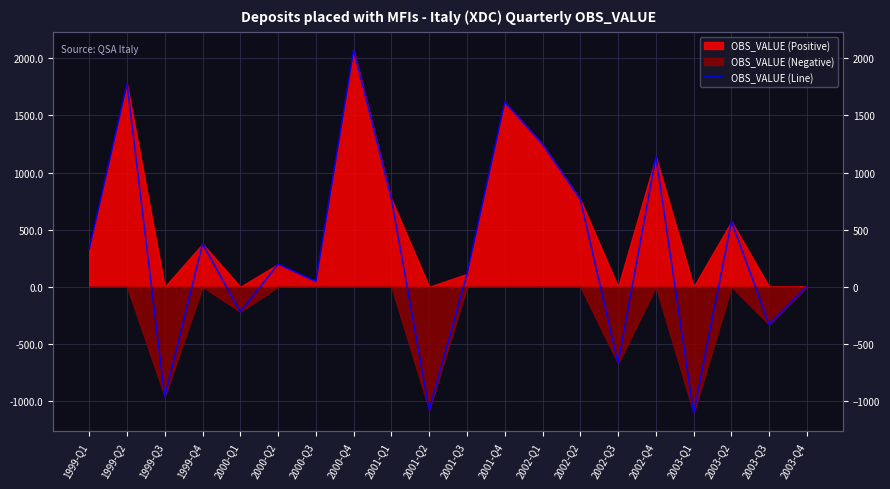

What is the label of the 14th point from the left?

2002-Q2